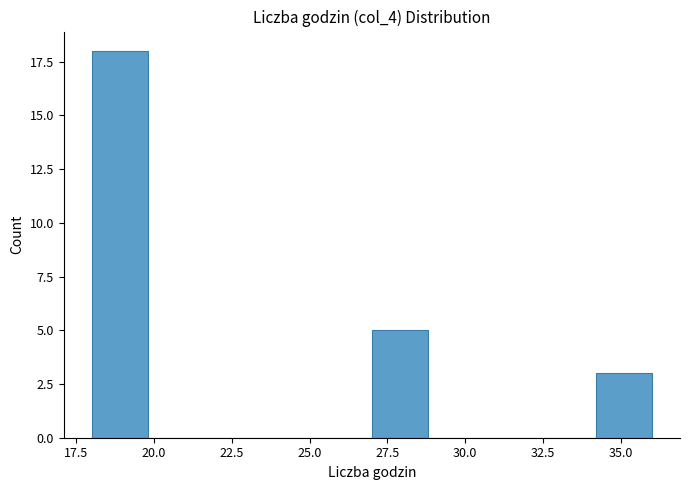

Around what value on the x-axis is the tallest bar? Give the approximate position of its centre, as read against the axis.

19.0